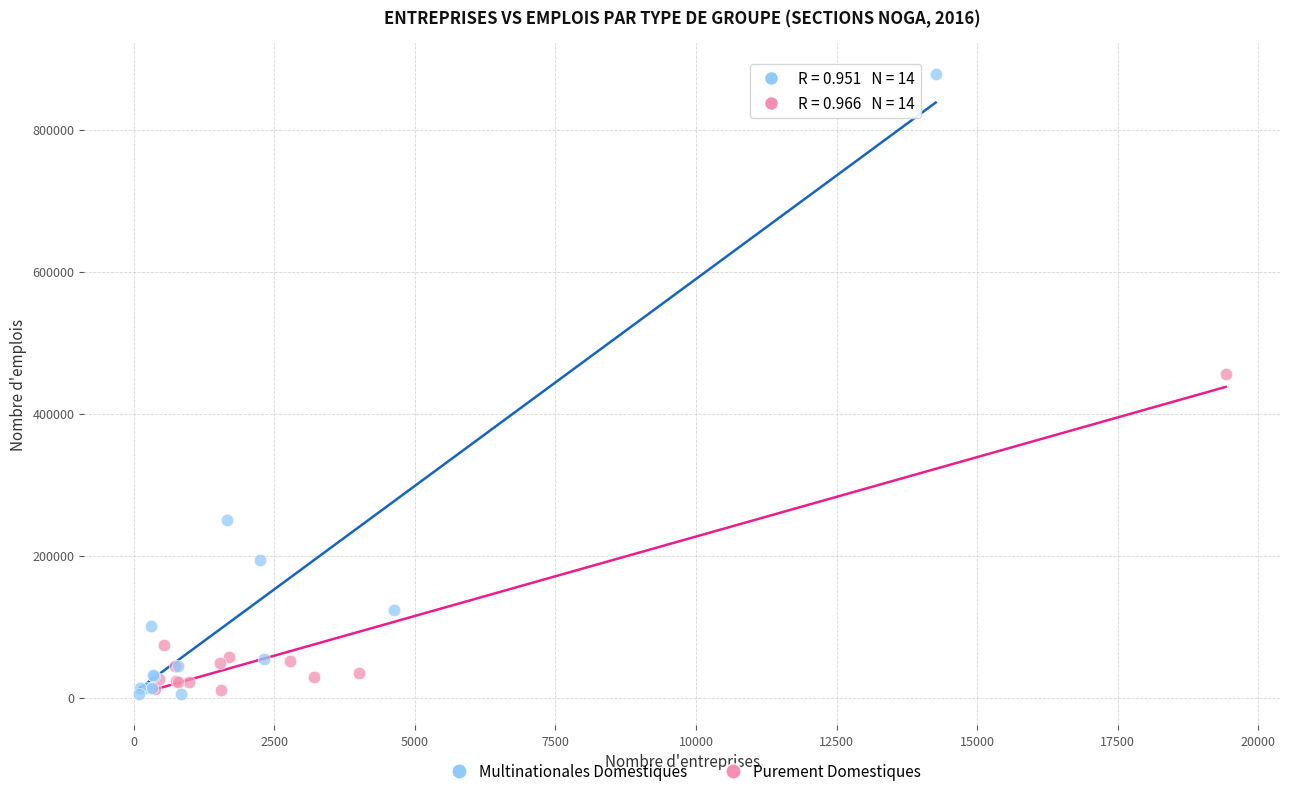

Which series has the largest Y range (max minus min)?

Multinationales Domestiques